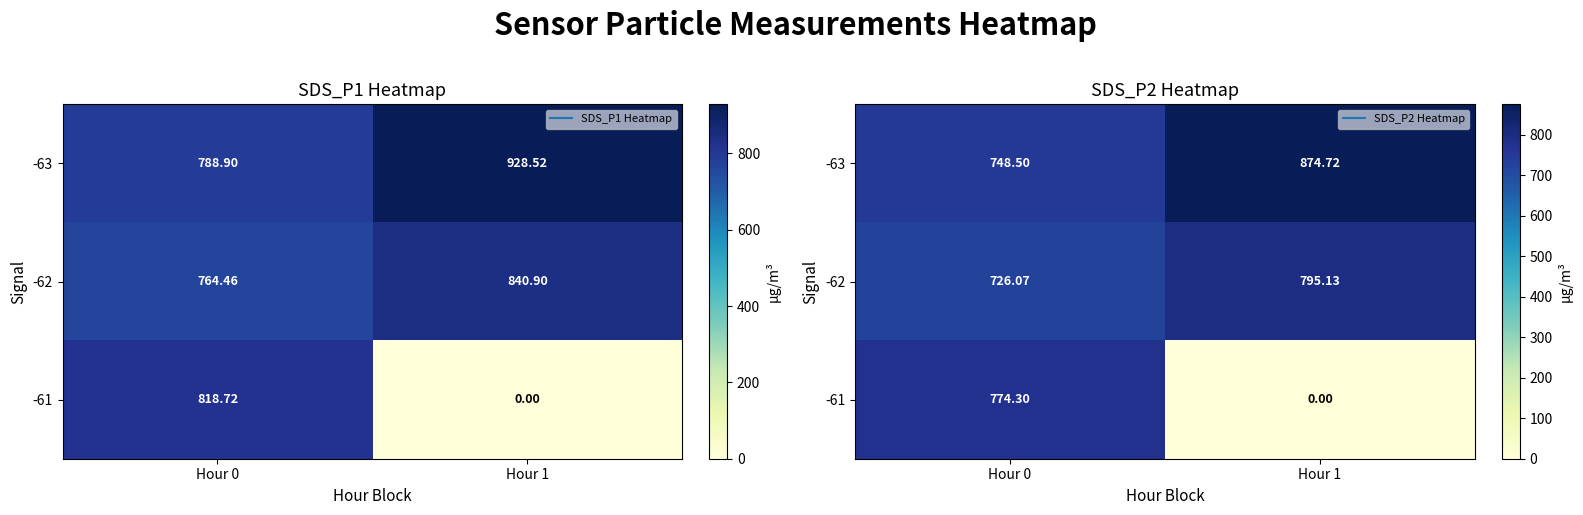

Where does the -61 series first go above 774?

Hour 0